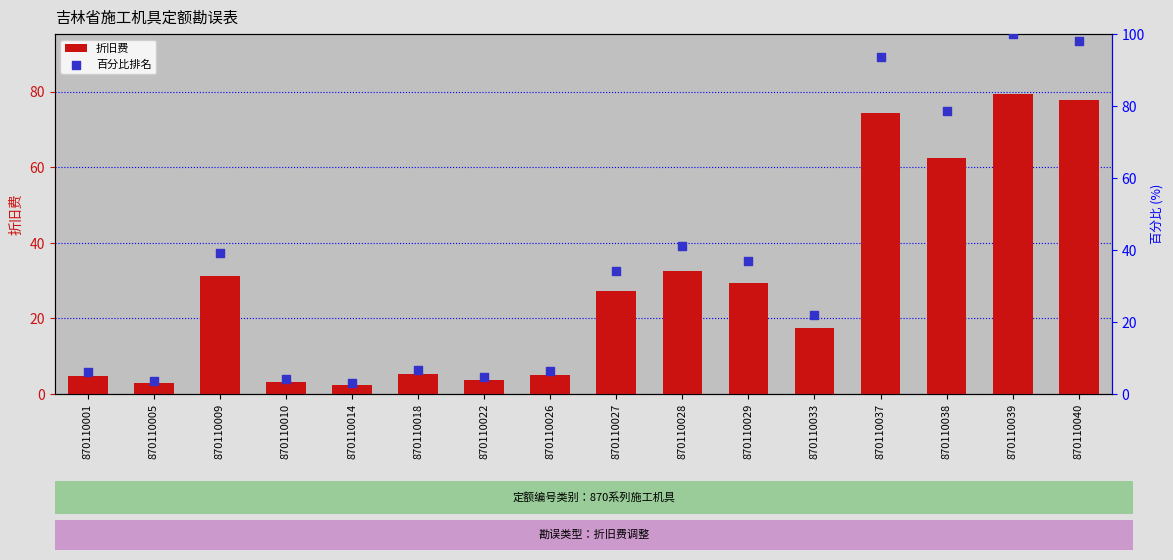

Is the value of 百分比排名 at 870110009 greater than the value of 折旧费 at 870110005?

Yes